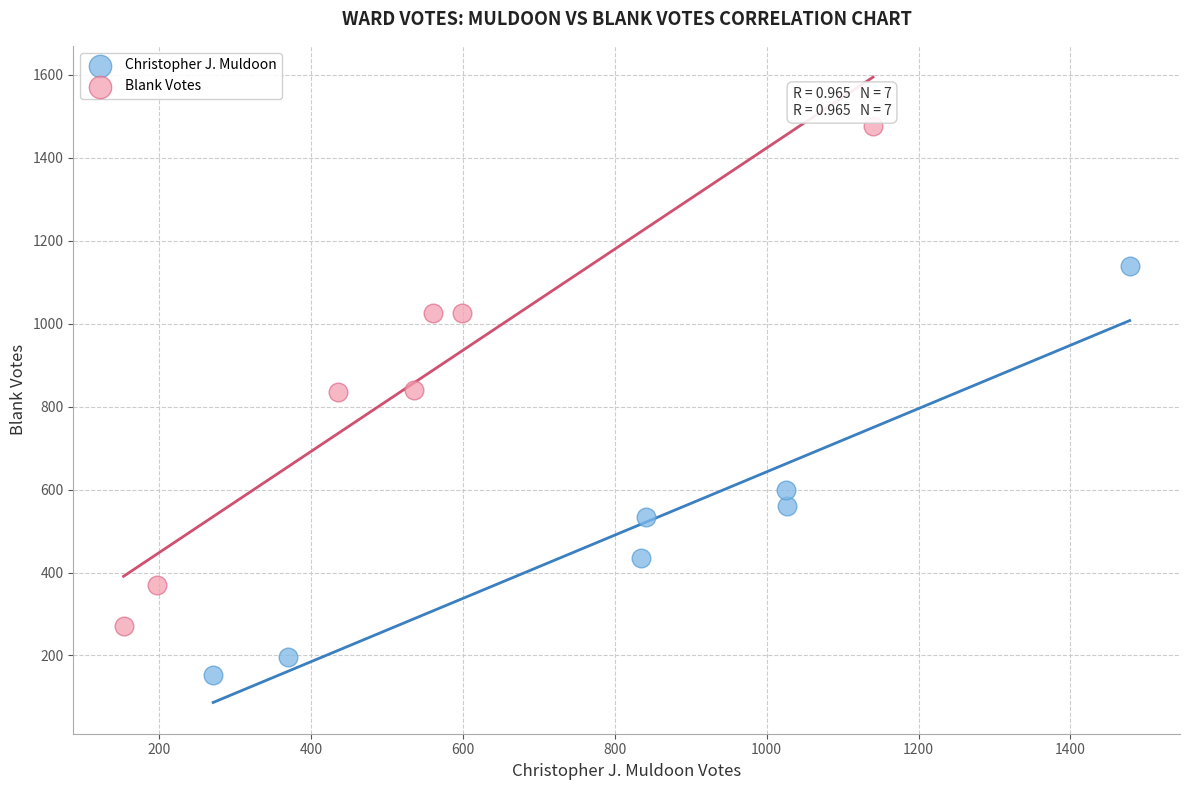

Which series reaches the minimum Y coordinate?

Christopher J. Muldoon